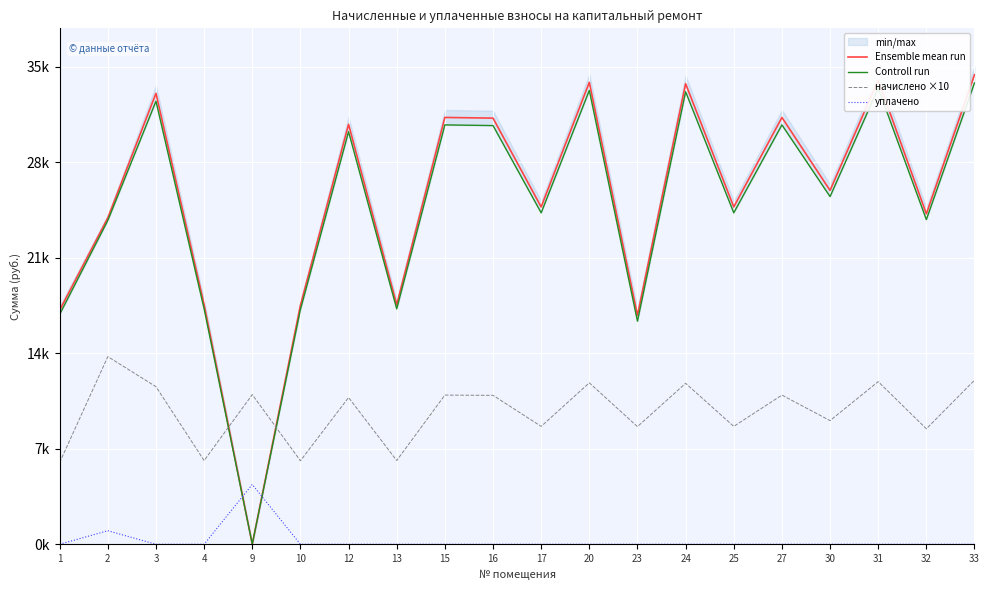

Reading left to right, list all the values displayed in this chart.

Ensemble mean run: 1=17278.8	2=24097.6	3=33287.2	4=17685.3	9=7.1	10=17634.7	12=31000.2	13=17685.3	15=31508.4	16=31457.7	17=24901.8	20=34100.2	23=16901.1	24=33998.7	25=24901.8	27=31508.4	30=26121.6	31=34264.2	32=24393.6	33=34659.3
Controll run: 1=16976.9	2=23905.0	3=32705.5	4=17376.2	9=14.3	10=17326.6	12=30458.5	13=17376.2	15=30957.8	16=30908.0	17=24466.7	20=33504.4	23=16466.8	24=33404.6	25=24466.7	27=30957.8	30=25665.1	31=33664.0	32=23967.4	33=34053.7
начислено ×10: 1=6038.4	2=13852.8	3=11632.8	4=6180.6	9=11046.6	10=6162.6	12=10833.6	13=6180.6	15=11011.2	16=10993.5	17=8702.4	20=11916.9	23=8684.7	24=11881.5	25=8702.4	27=11011.2	30=9128.7	31=12005.7	32=8524.8	33=12112.2
уплачено: 1=0.0	2=1000.0	3=0.0	4=0.0	9=4413.0	10=0.0	12=0.0	13=0.0	15=0.0	16=0.0	17=0.0	20=0.0	23=0.0	24=0.0	25=0.0	27=0.0	30=0.0	31=0.0	32=0.0	33=0.0